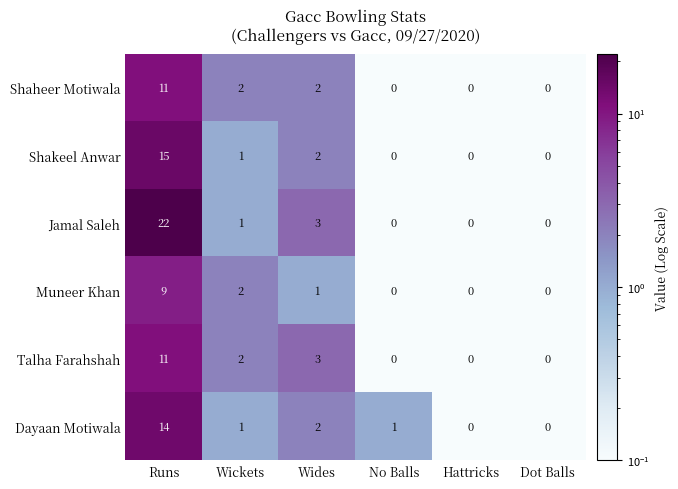

Count the Muneer Khan values in the range 0 to 2.

5